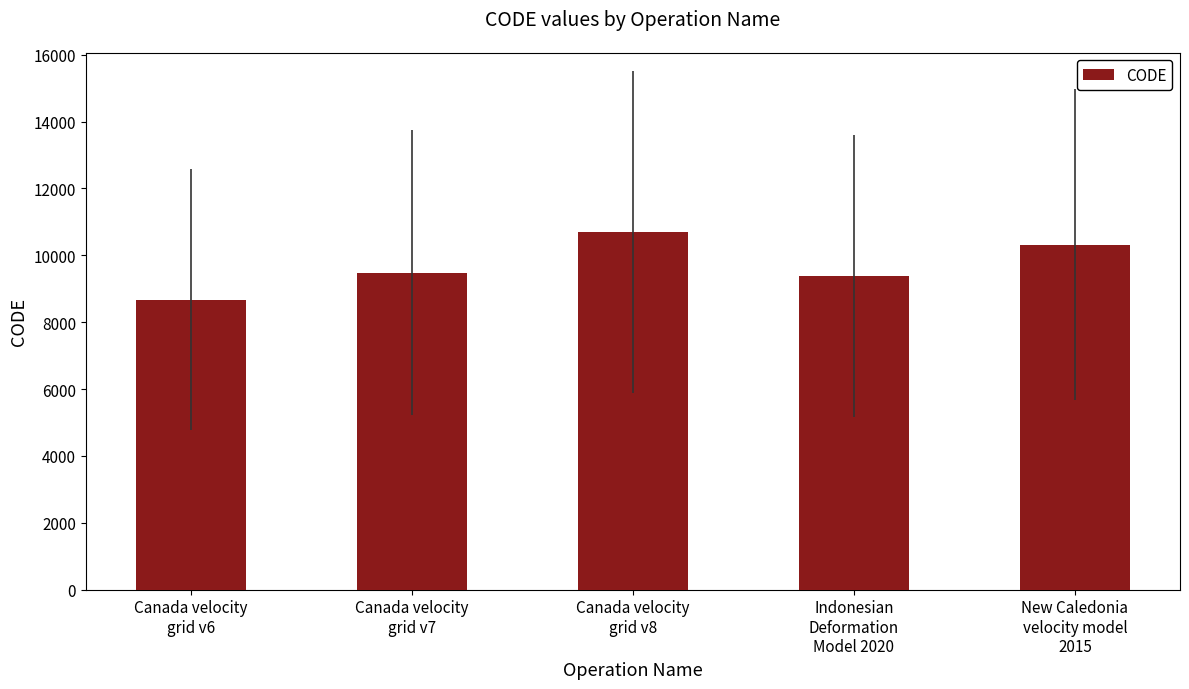

What is the sum of all values?

48564